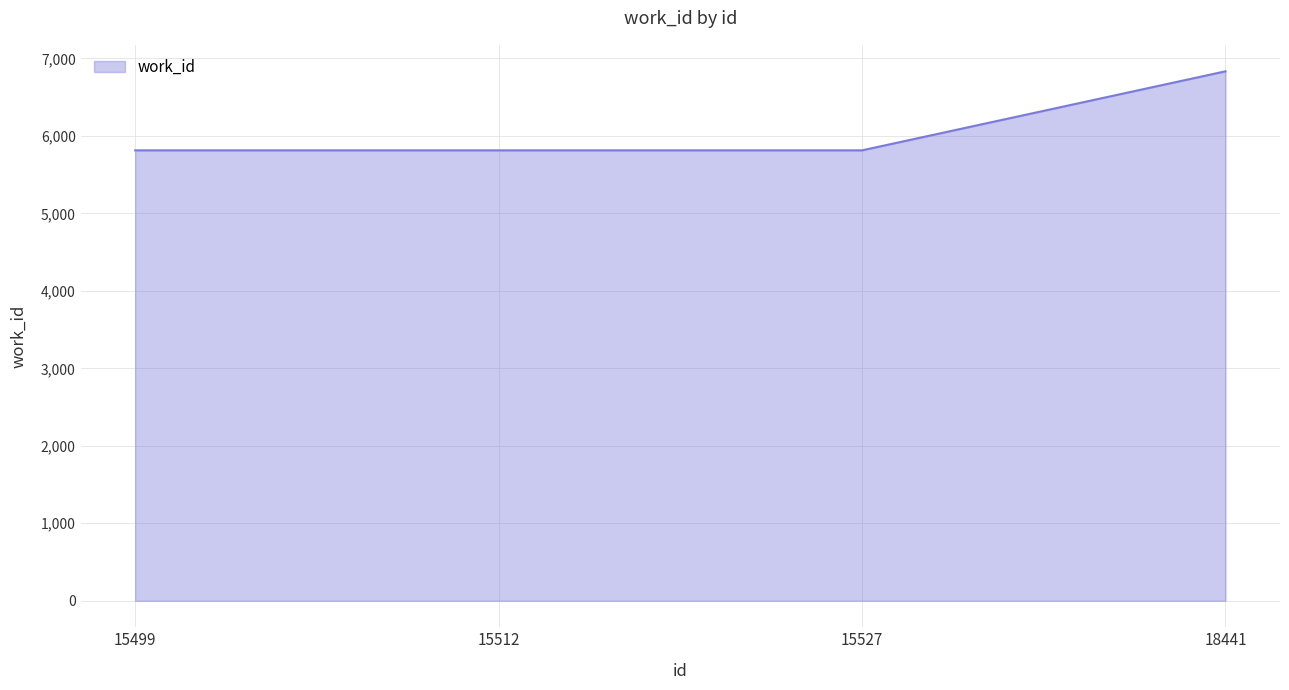

Reading left to right, what are all the values shown in this chart?

15499=5813	15512=5813	15527=5813	18441=6833